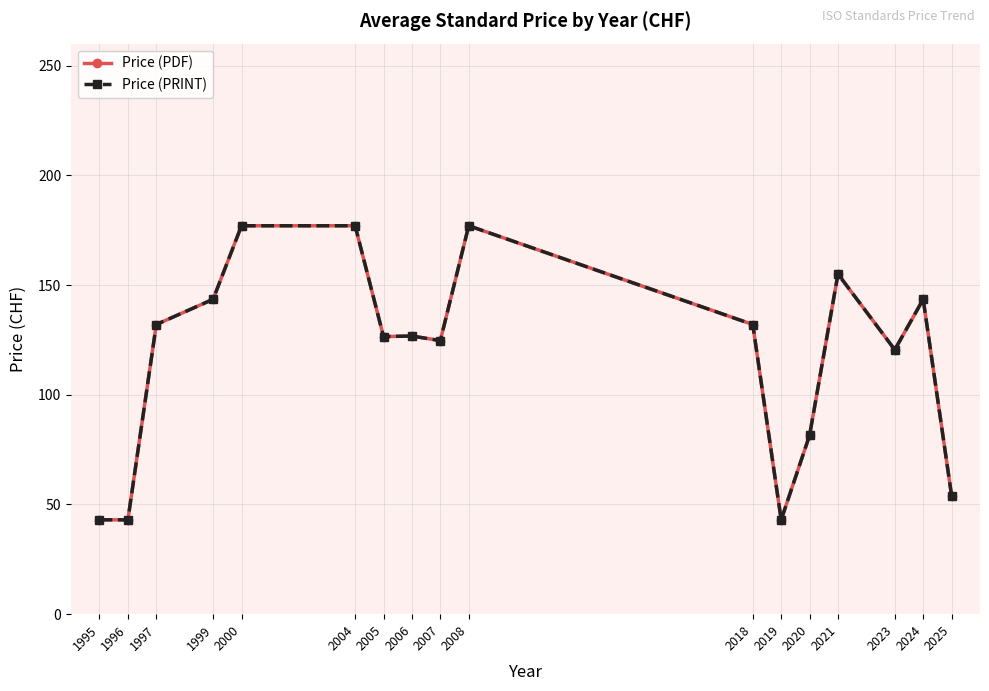

What is the difference between the maximum and minimum values in the Price (PRINT) series?

134.0